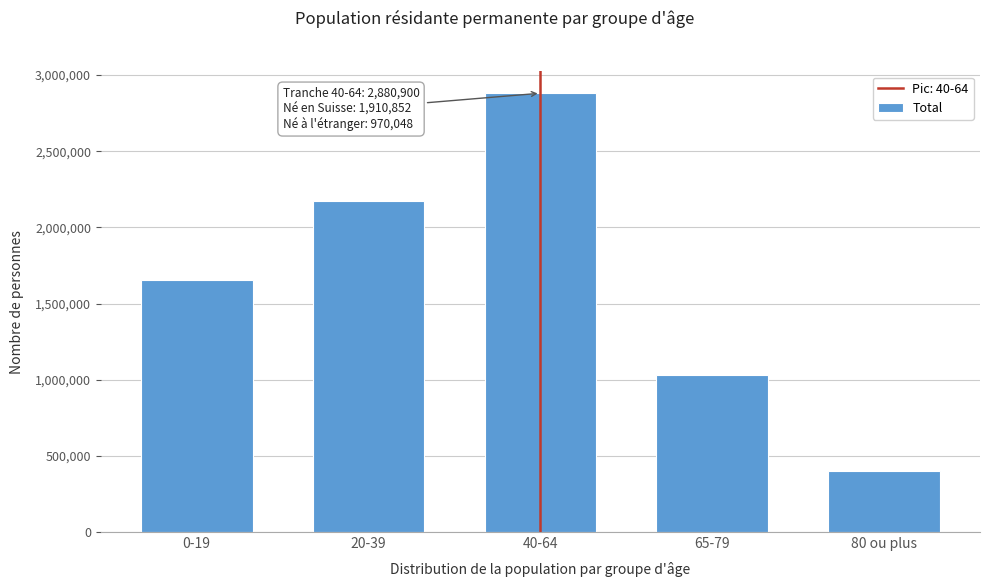

Reading left to right, what are all the values shown in this chart?

1653511	2172473	2880900	1034026	398721